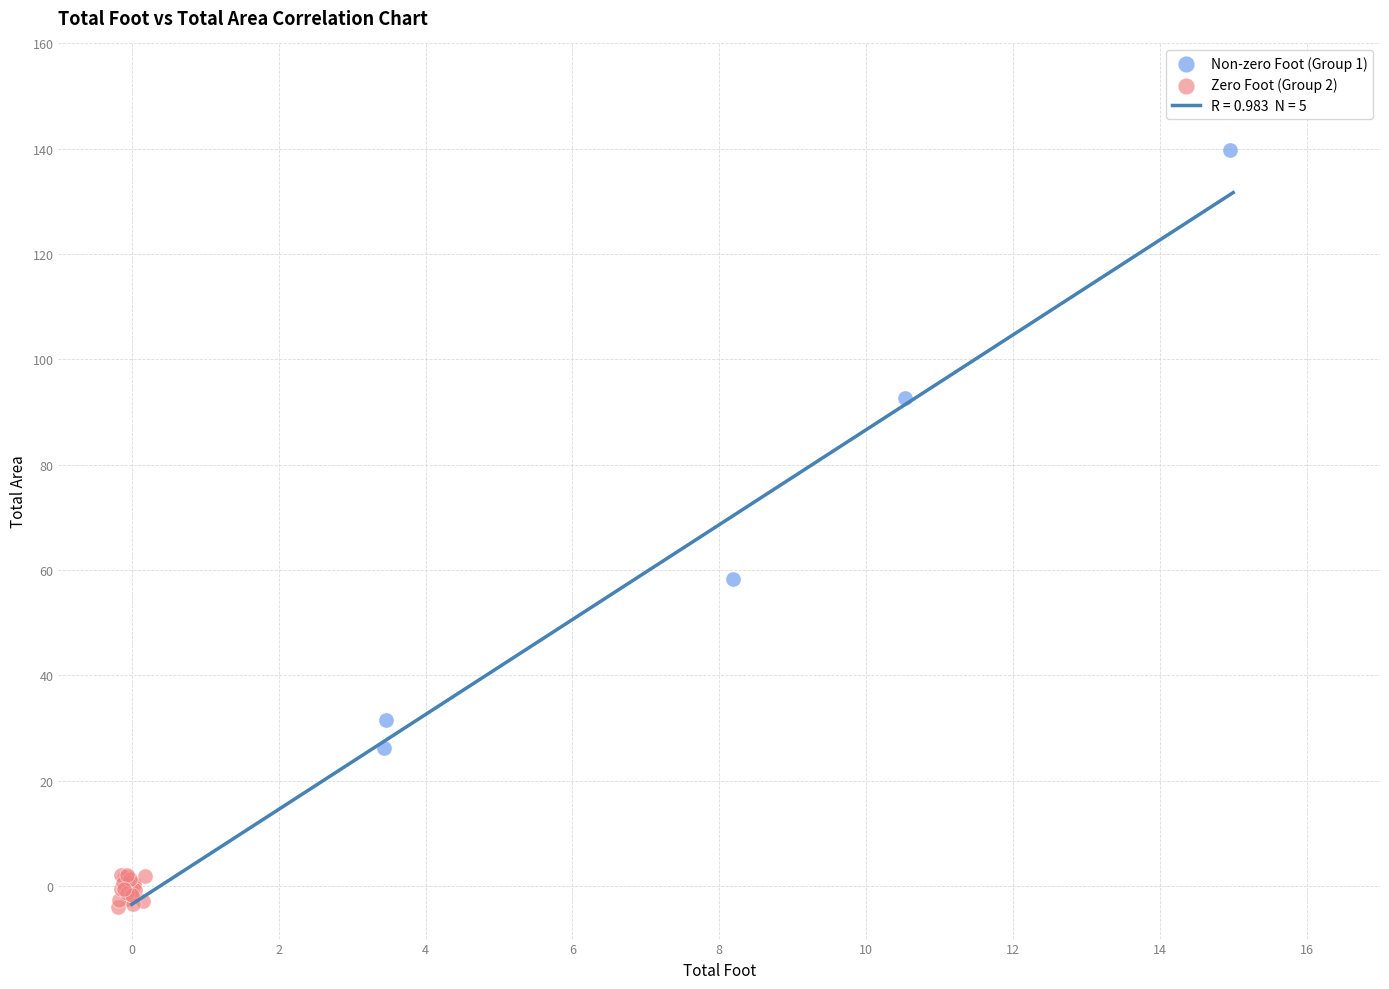

Which series reaches the minimum Y coordinate?

Zero Foot (Group 2)